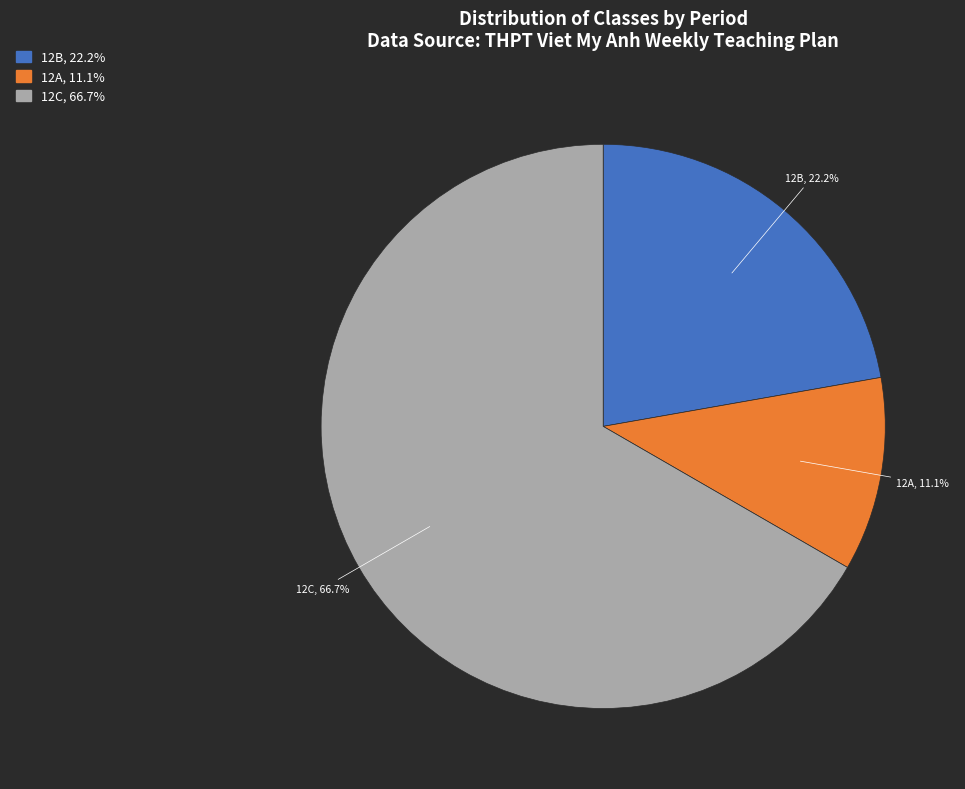

Between 12C and 12A, which is larger?

12C